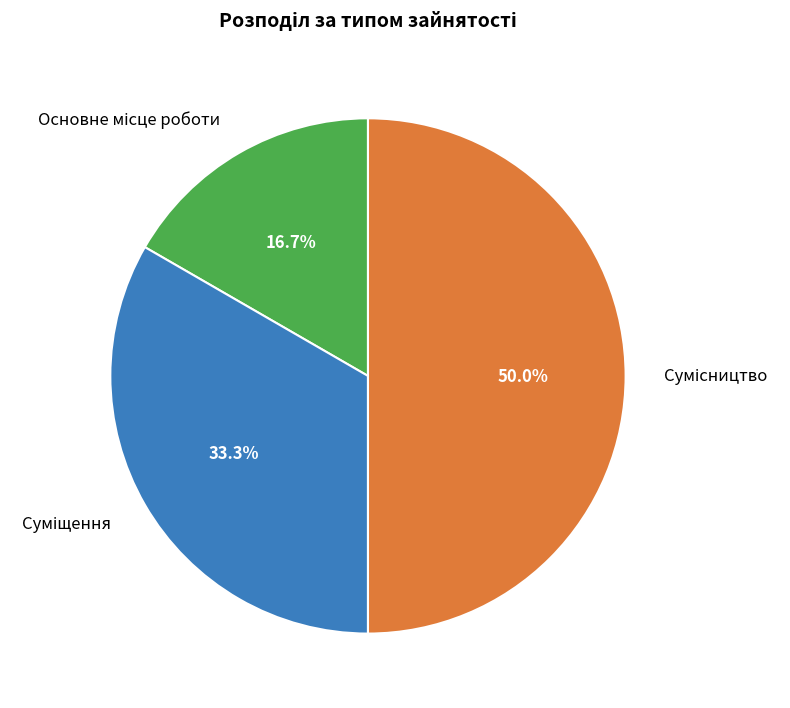

Count the number of slices in the pie.

3